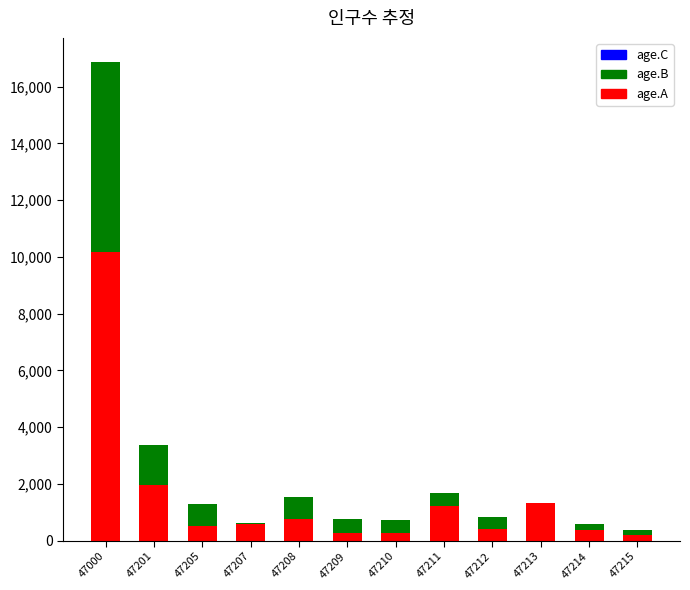

What is the total value across all series at 47215?

362